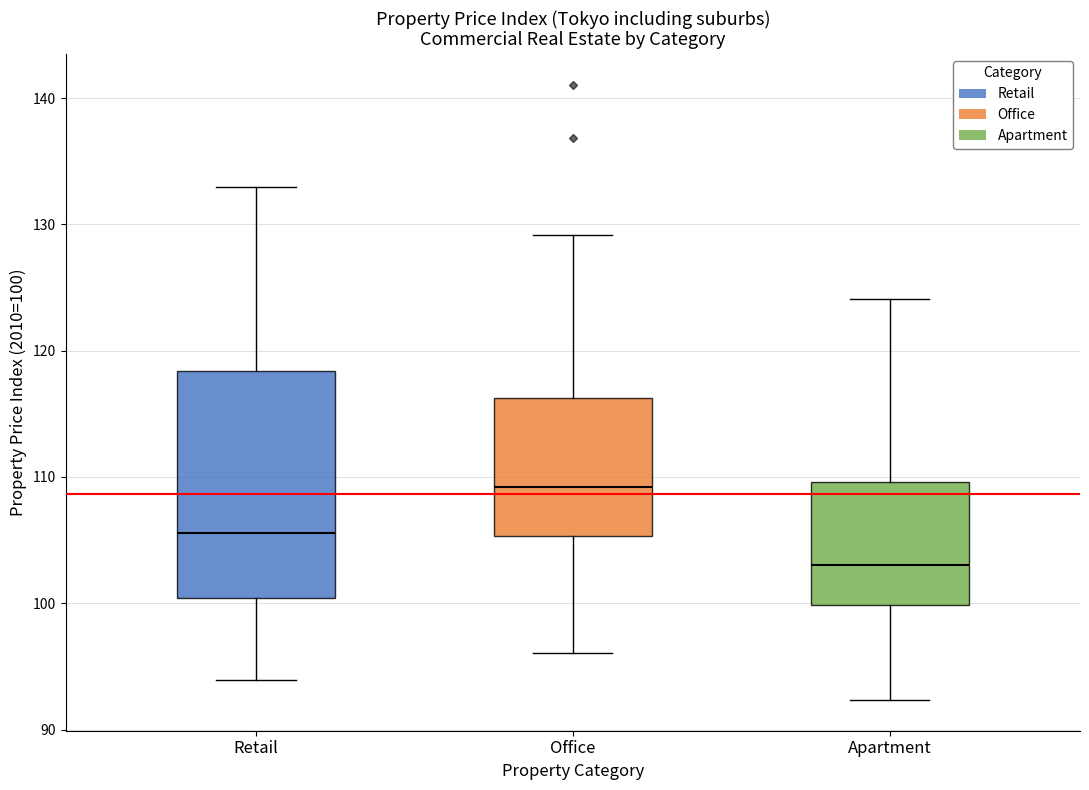

Where is the upper edge of the box for Office on the y-axis? The values are not printed on the chart, so give them approximately, as read against the axis.

116